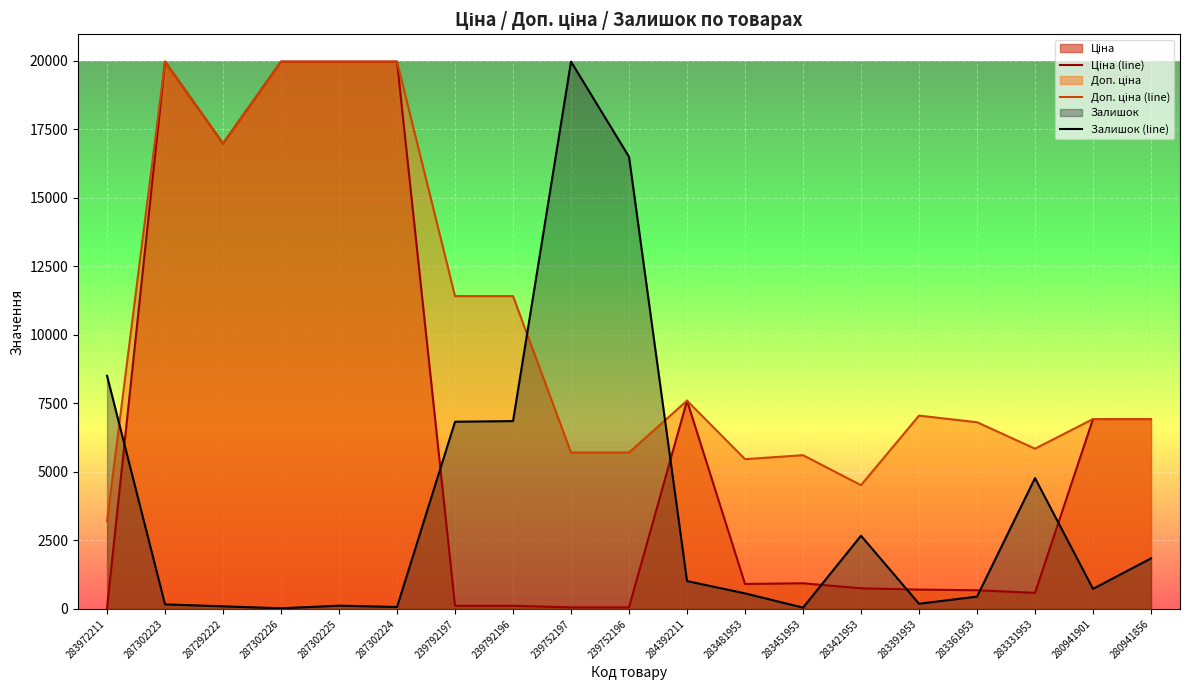

At which label does Залишок (line) first exceed 732?

283972211